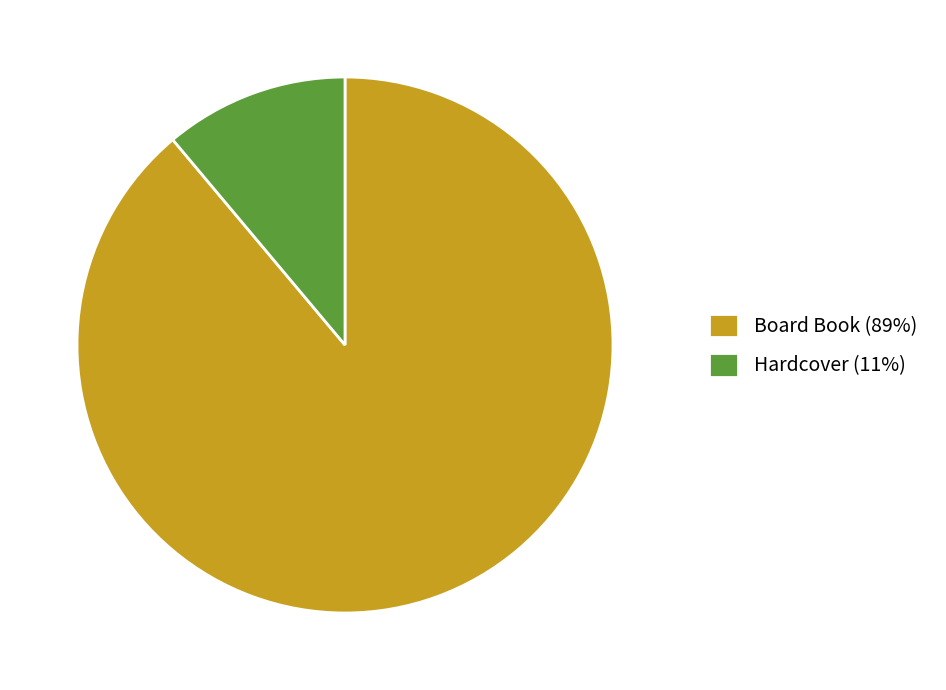

Which has a higher value, Board Book or Hardcover?

Board Book